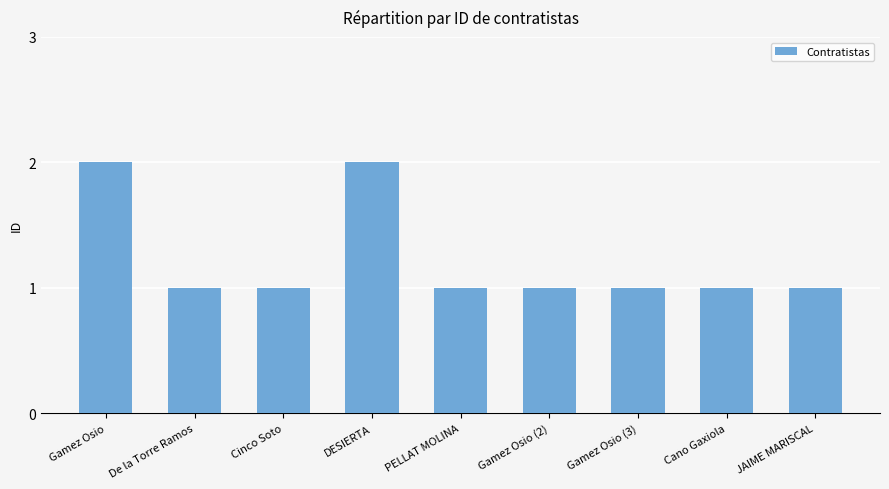

What is the label of the 8th bar from the right?

De la Torre Ramos